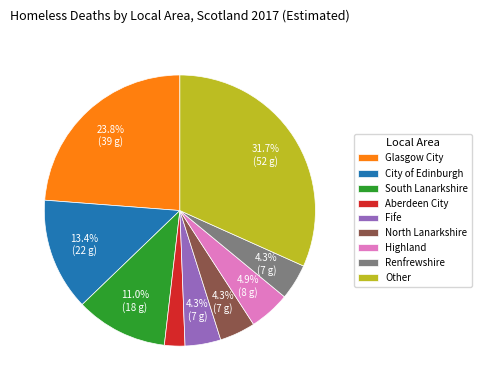

To the nearest percent, what is the difference between the largest and smallest slice percentages?

29%